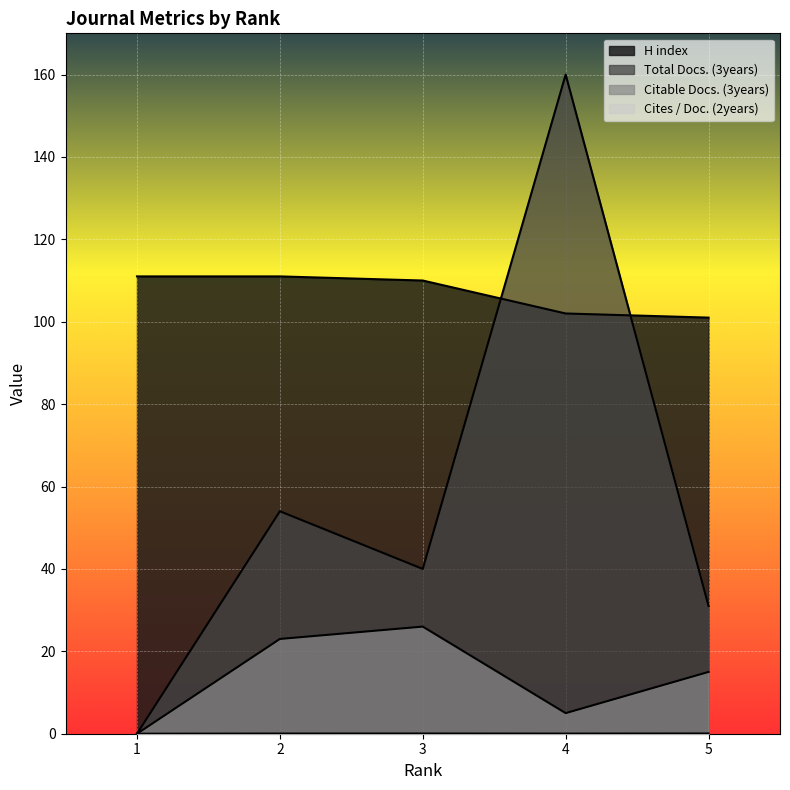

Read the Citable Docs. (3years) value at 4.

5.0